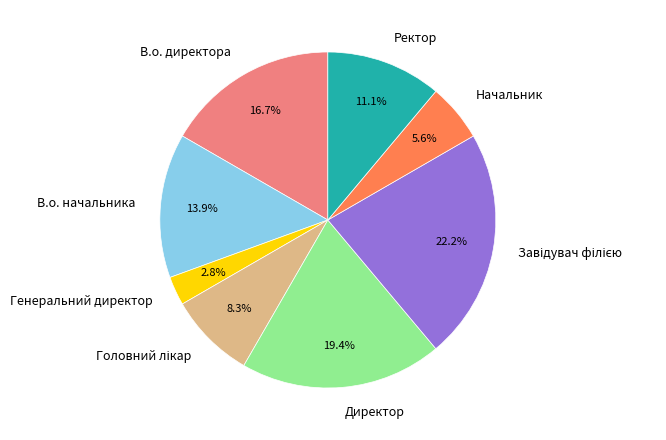

To the nearest percent, what percentage of the pie is В.о. начальника?

14%